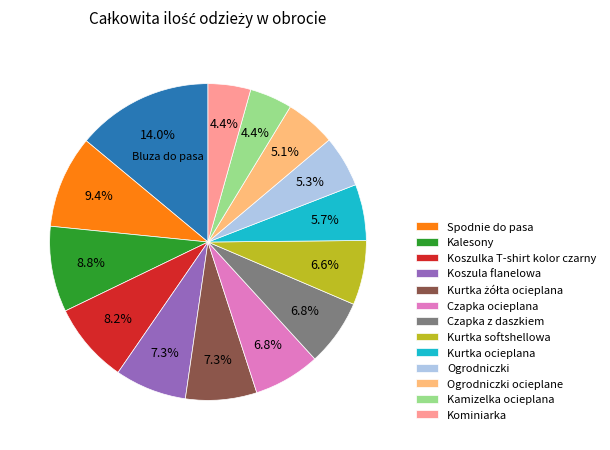

Does any single category account for the majority?

No